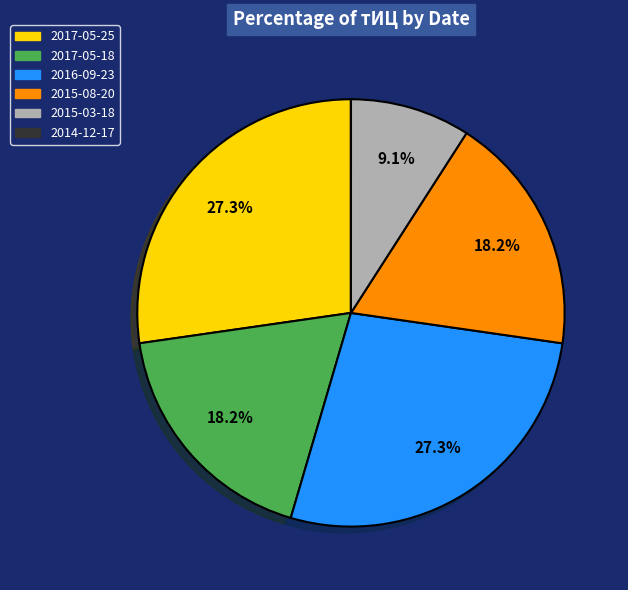

Does 2015-08-20 represent more than half of the total?

No